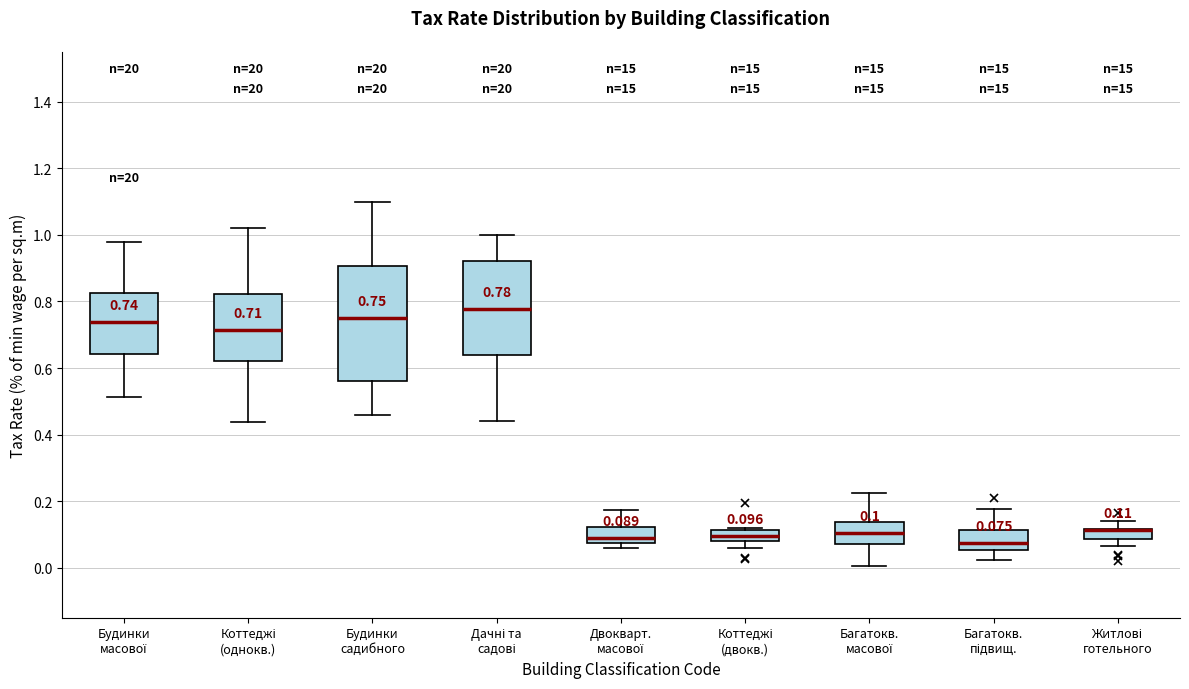

Comparing the boxes themselves (not the whiskers), which one is the tallest?

Будинки садибного